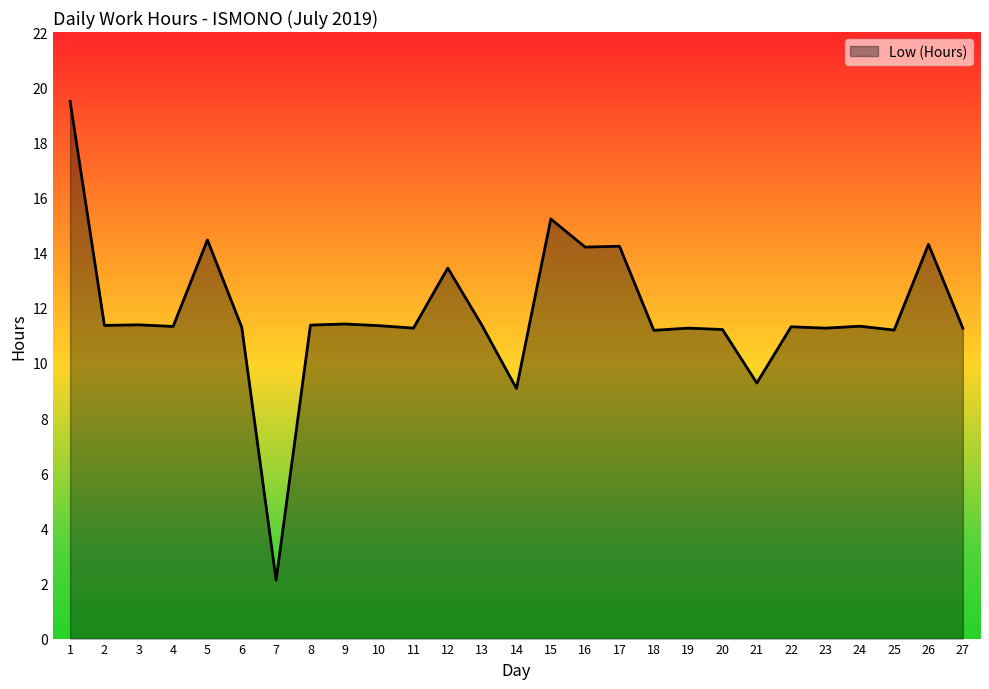

Which category has the lowest value across all series?

7